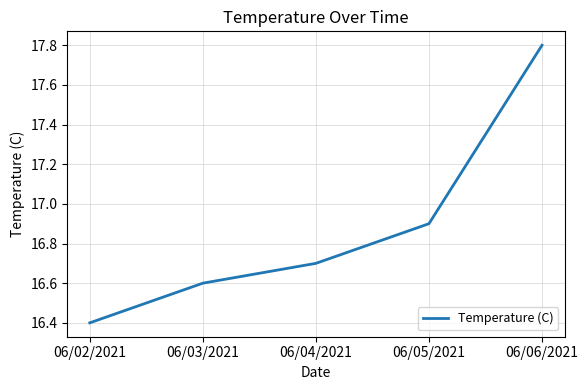

Reading left to right, list all the values displayed in this chart.

06/02/2021=16.4	06/03/2021=16.6	06/04/2021=16.7	06/05/2021=16.9	06/06/2021=17.8